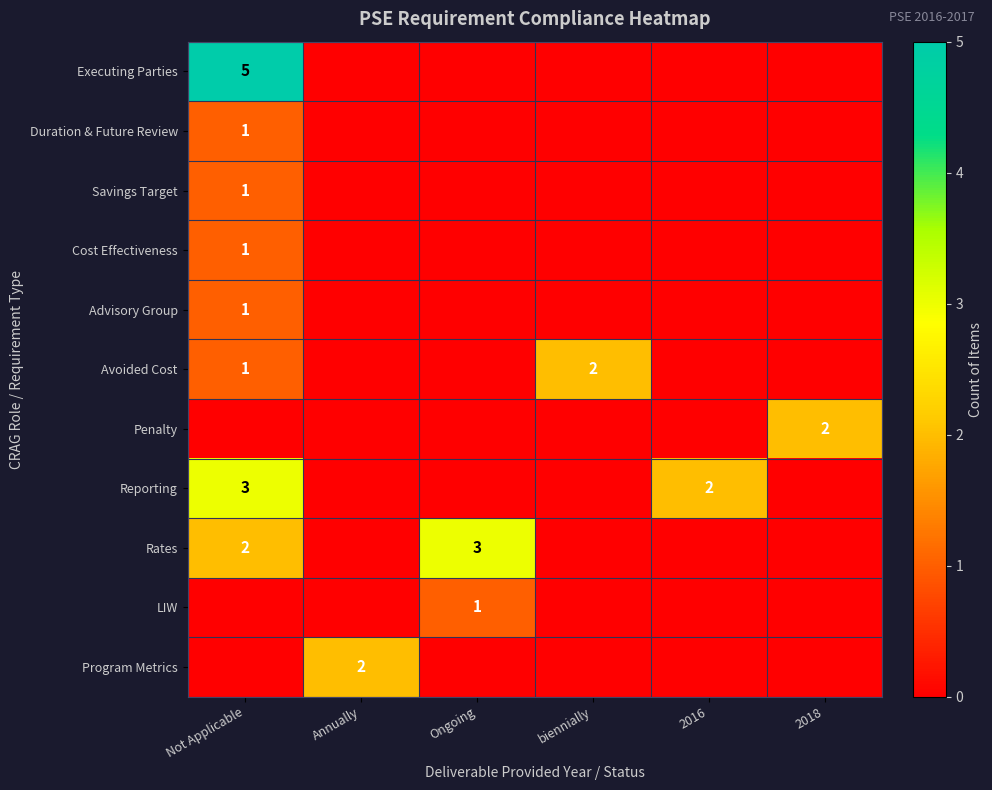

Is it true that Executing Parties equals 9 at Not Applicable?

False